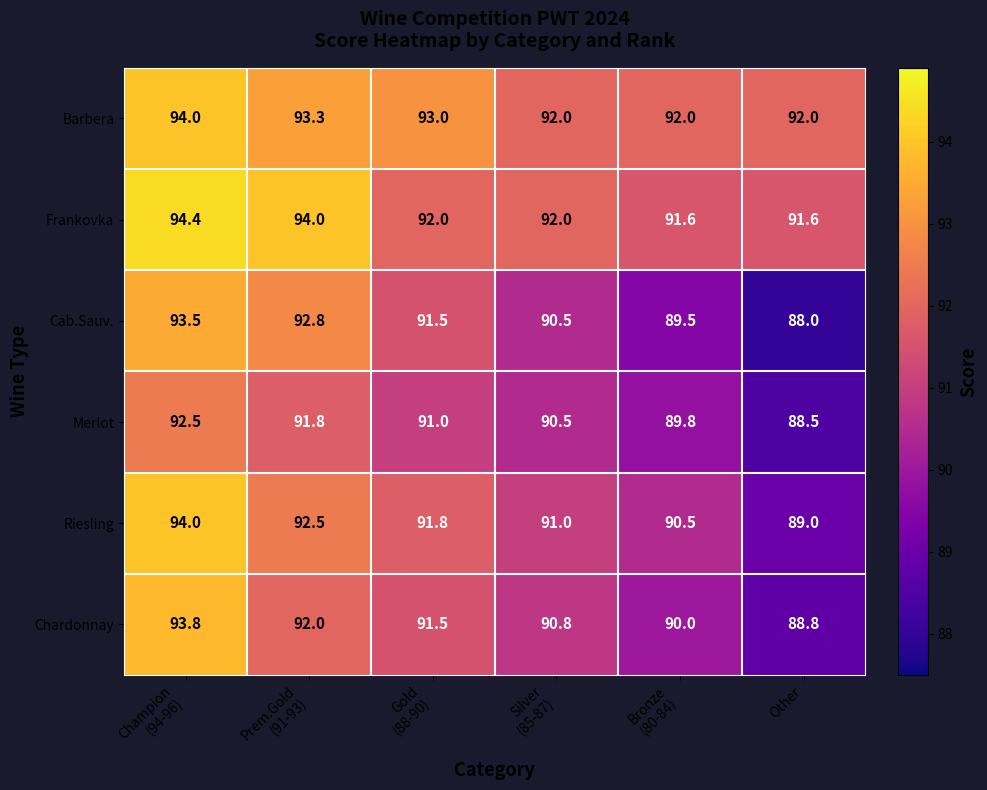

Which category has the lowest value across all series?

Other